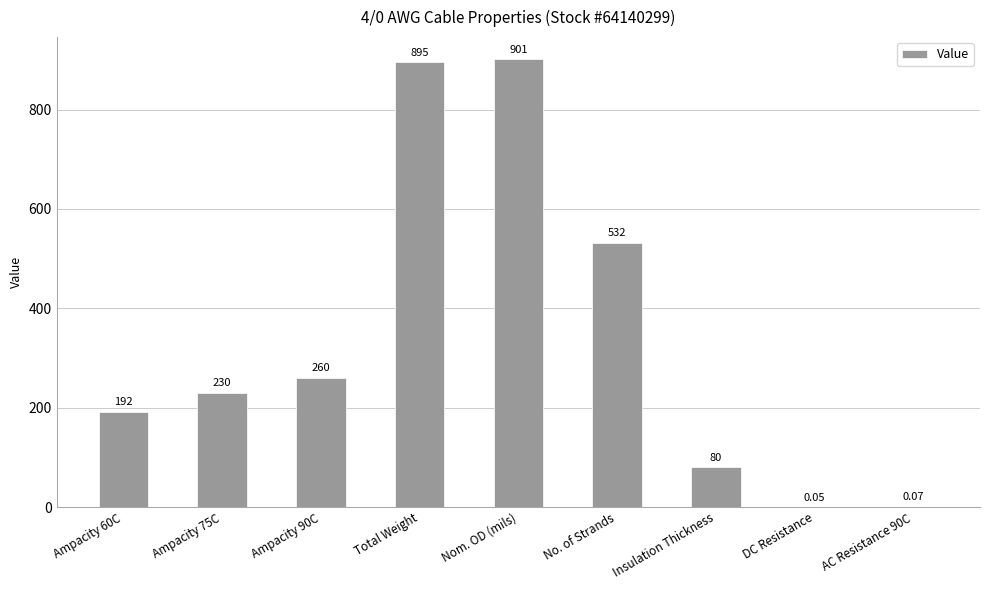

Which category has the highest value across all series?

Nom. OD (mils)